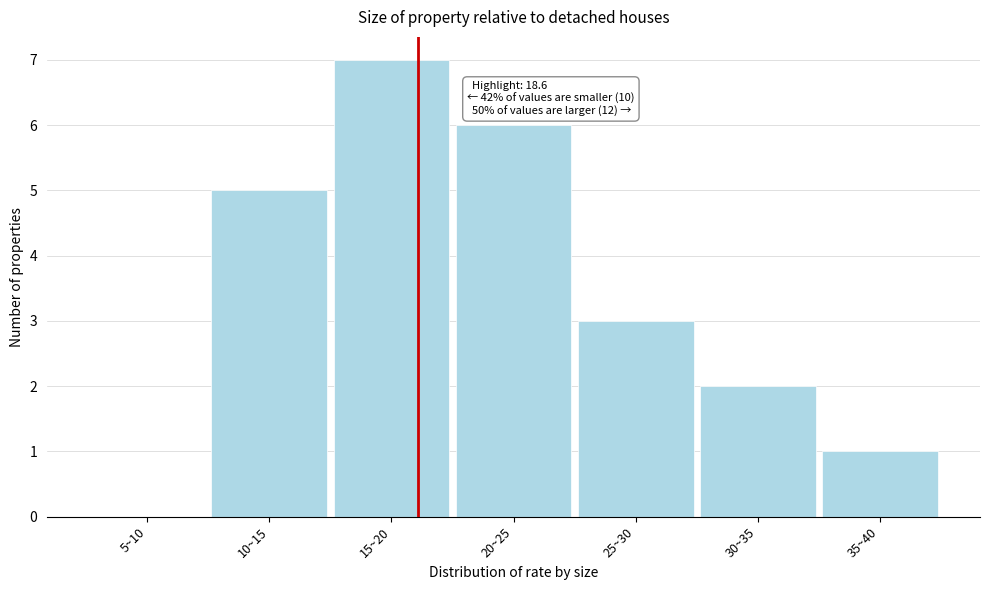

Reading right to left, list all the values displayed in this chart.

35~40=1	30~35=2	25~30=3	20~25=6	15~20=7	10~15=5	5~10=0